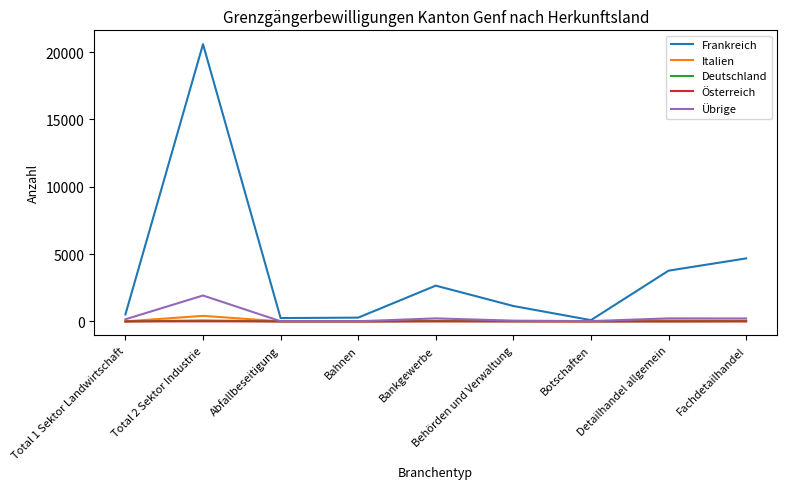

At which category is the sum across all series the highest?

Total 2 Sektor Industrie